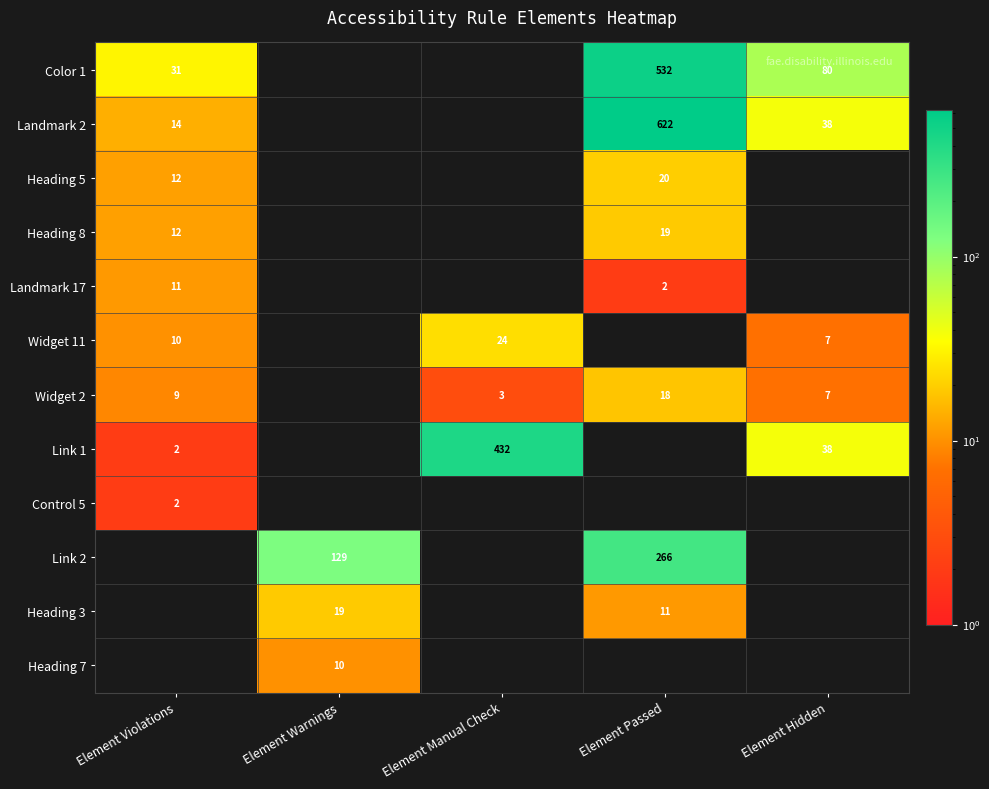

The value of Landmark 17 at Element Passed is 3. True or false?

False